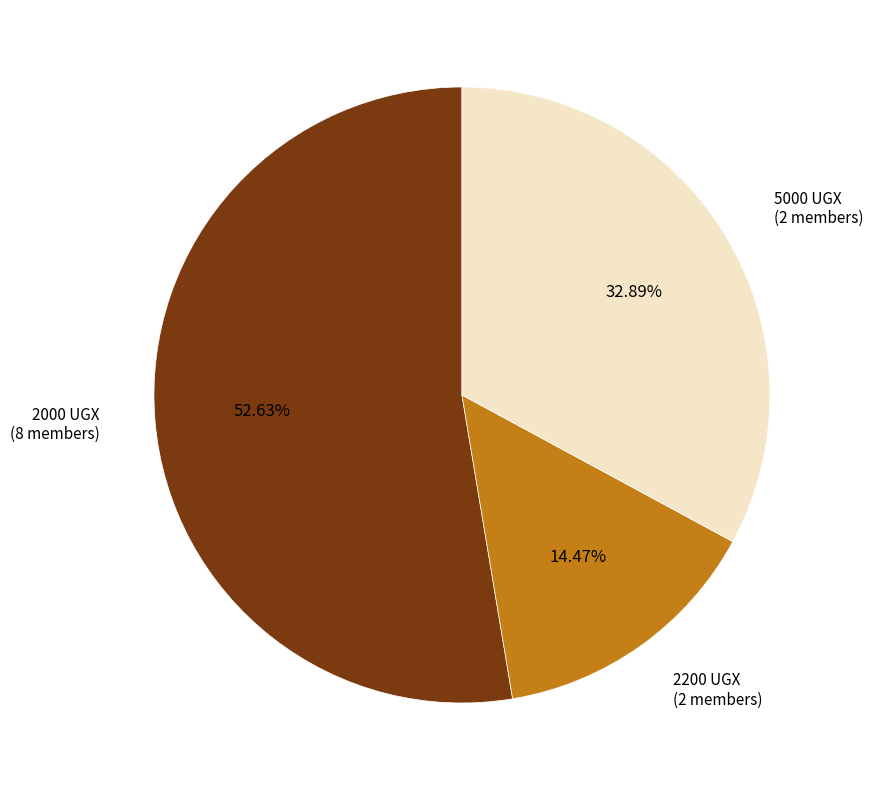

Is there any slice that represents more than half of the pie?

Yes